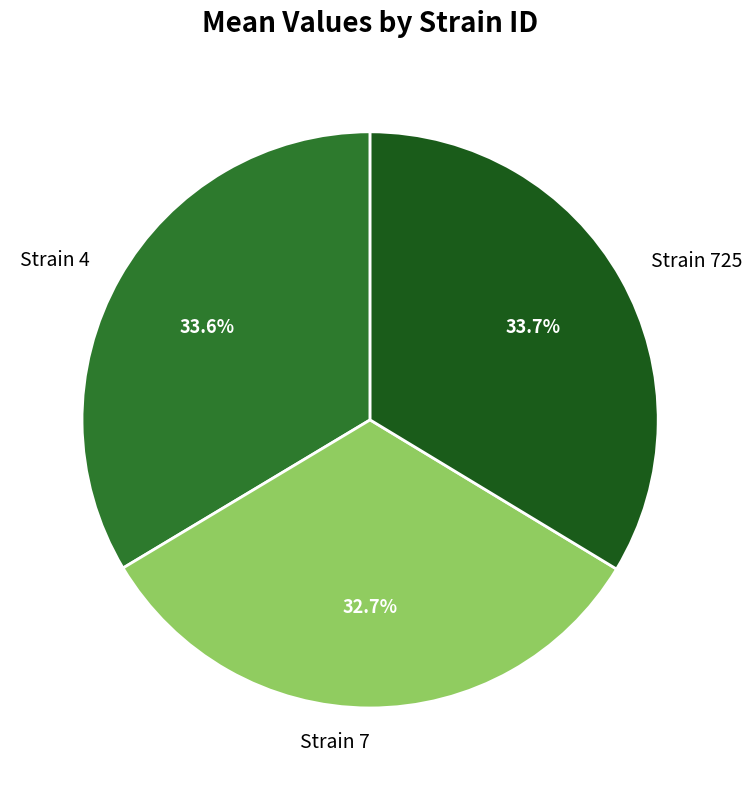

Is the sum of Strain 725 and Strain 7 greater than half?

Yes